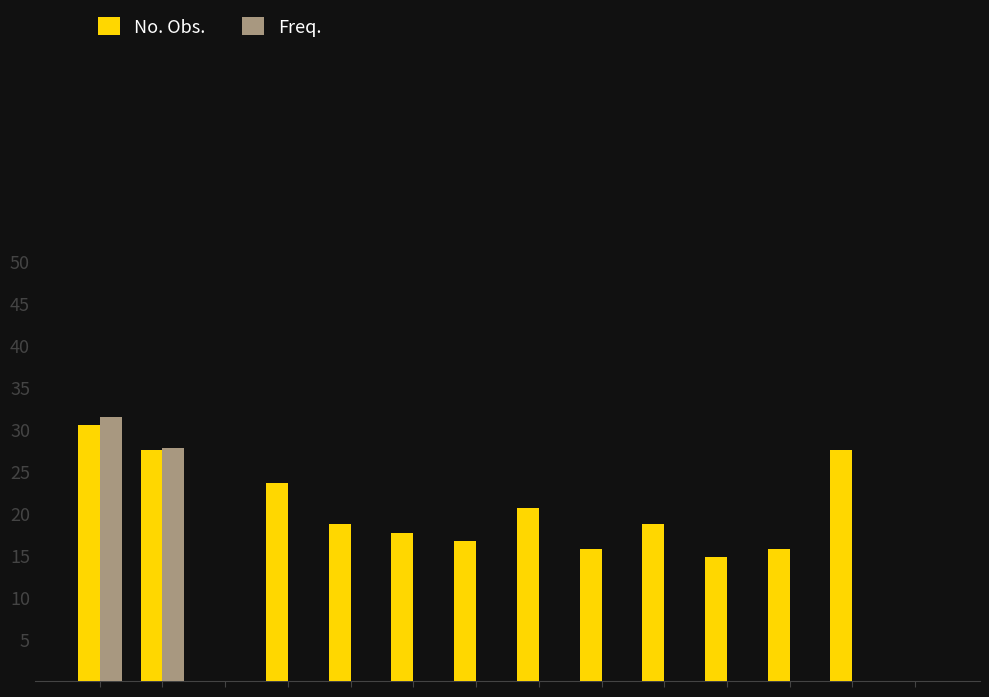

What is the average value of the Freq. series?

4.2